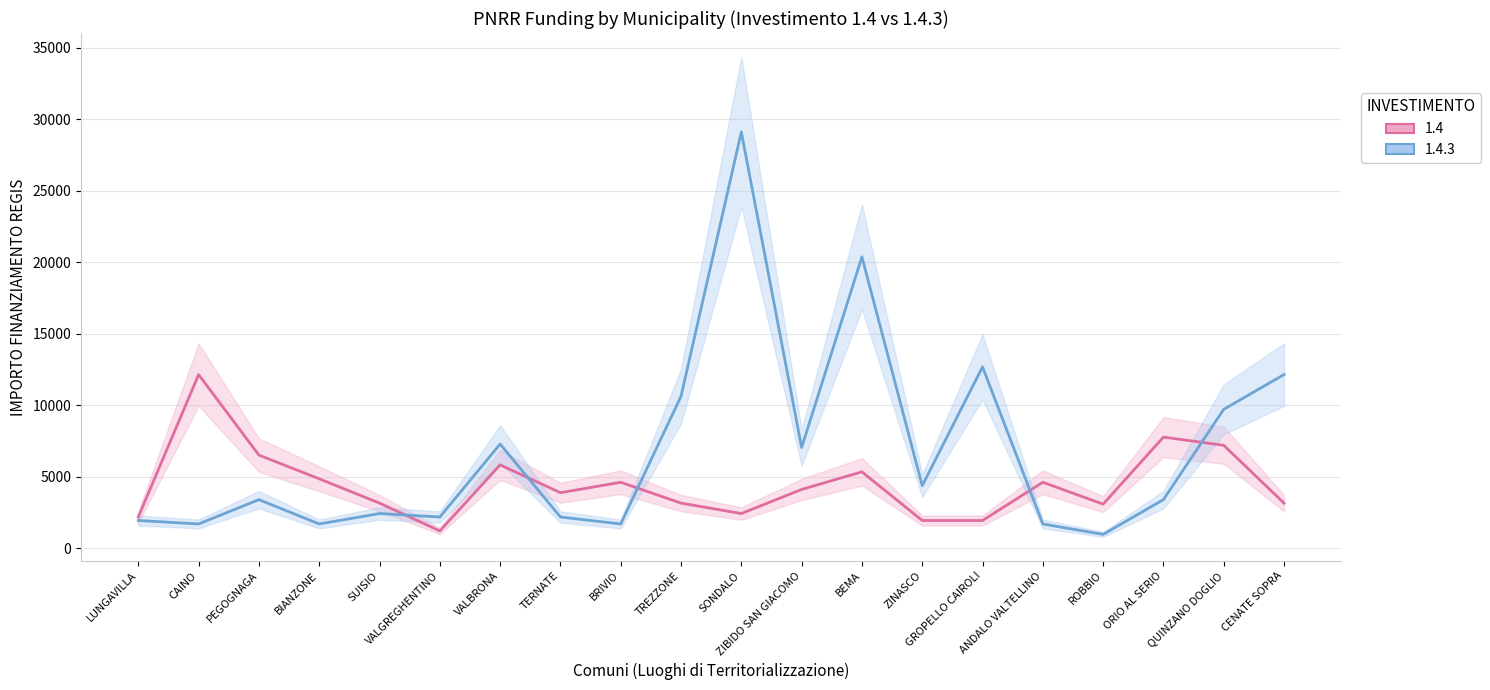

Reading left to right, extract all data points from this chart.

1.4: 2187	12150	6517	4860	3159	1215	5832	3888	4617	3159	2430	4116	5346	1944	1944	4617	3087	7776	7203	3159
1.4.3: 1944	1701	3402	1701	2430	2187	7290	2187	1701	10633	29120	7047	20384	4374	12691	1701	972	3402	9720	12150